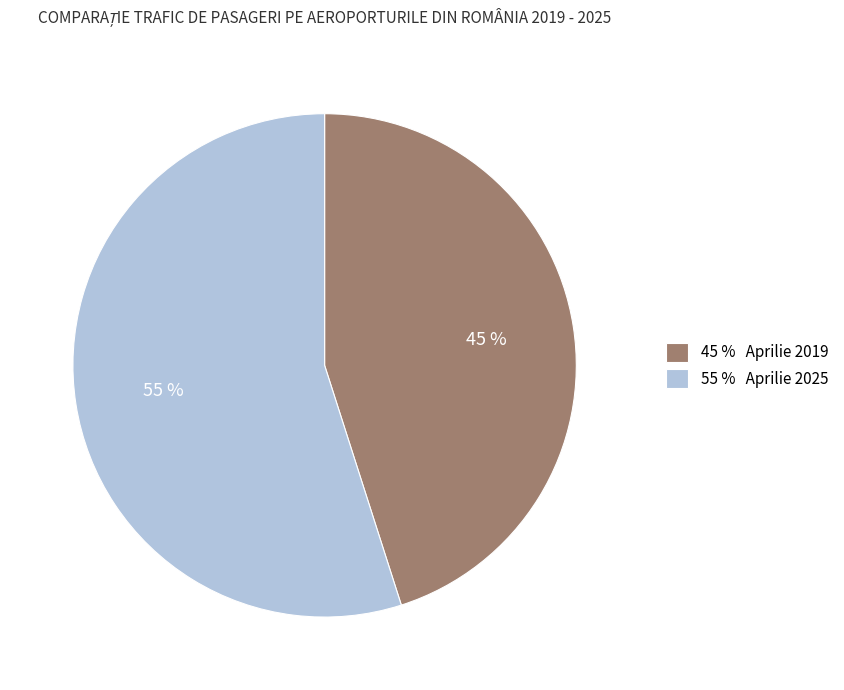

Which slice represents more than half of the pie?

55 % Aprilie 2025